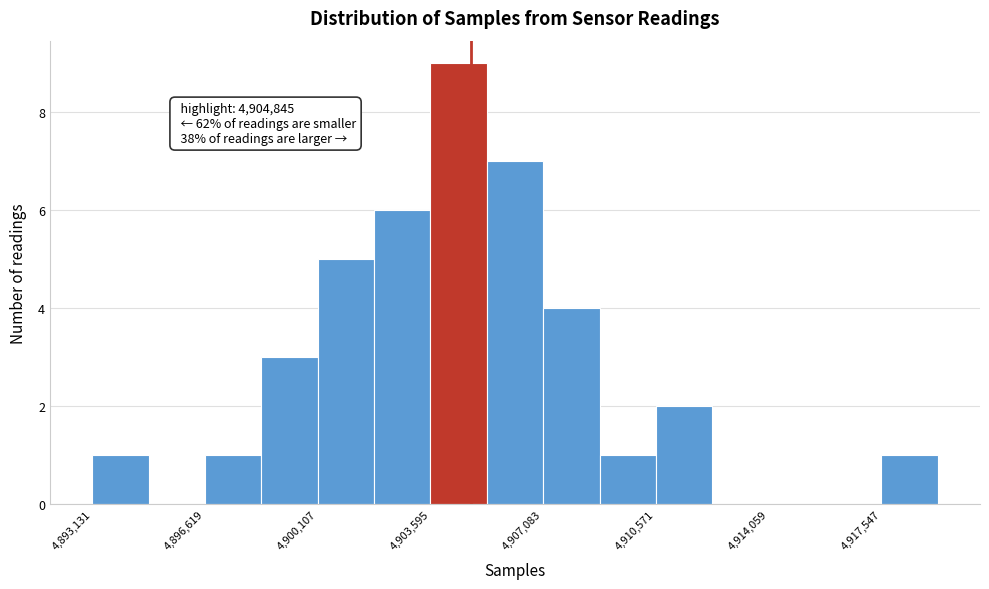

Read against the x-axis, roughly where is the centre of the tallest bar?

4904500